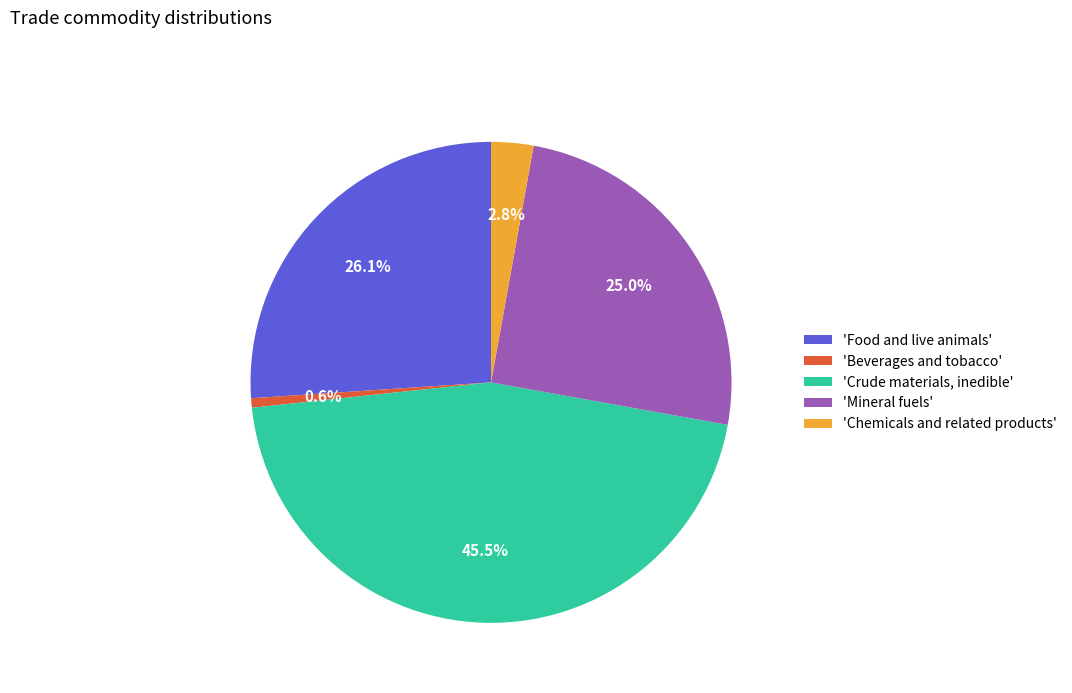

Between 'Food and live animals' and 'Chemicals and related products', which is larger?

'Food and live animals'